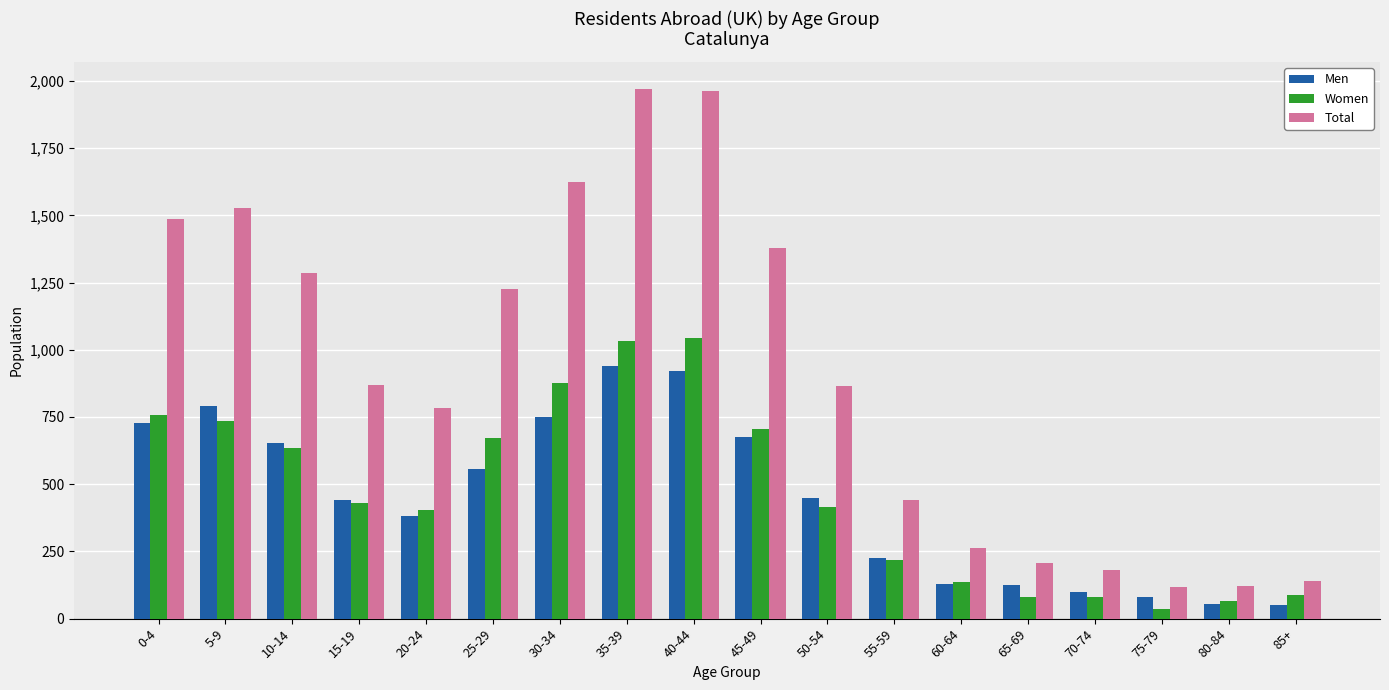

Is the value of Men at 50-54 greater than the value of Women at 0-4?

No